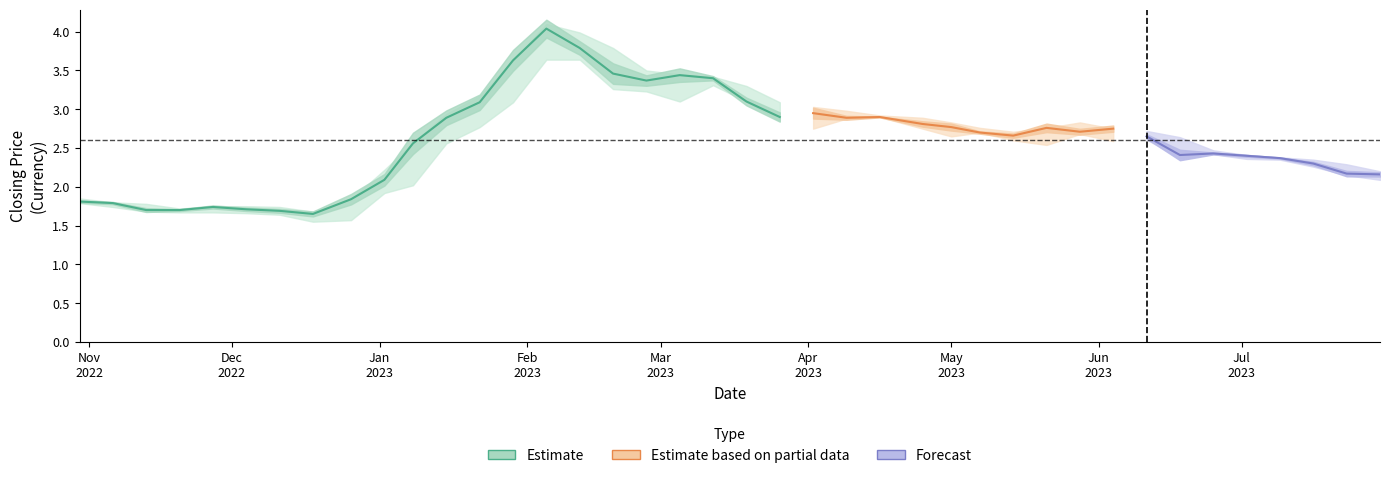

What position from the right is 30?

10